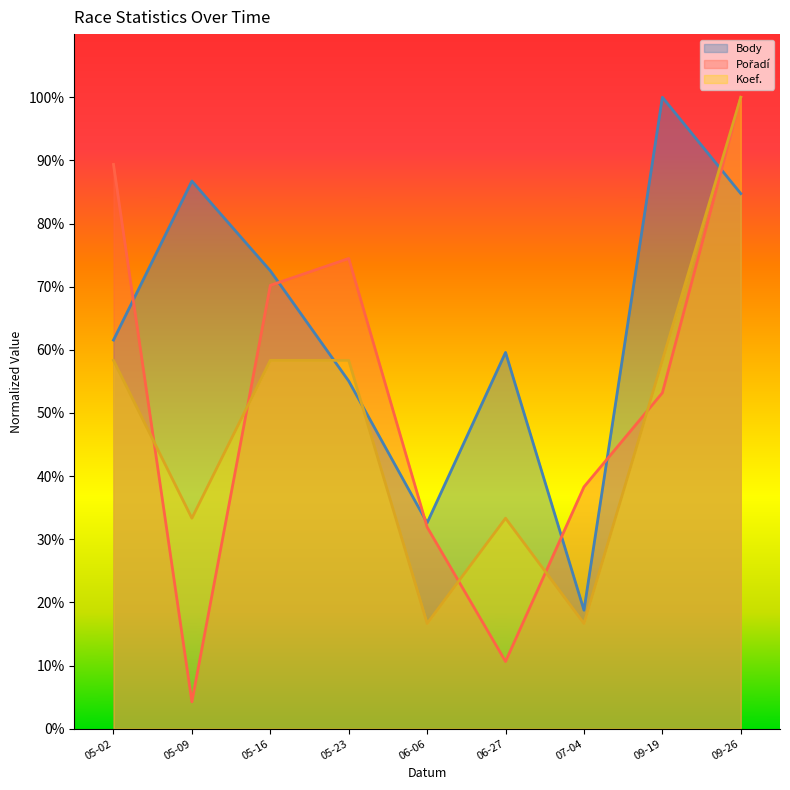

What position from the left is 07-04?

7